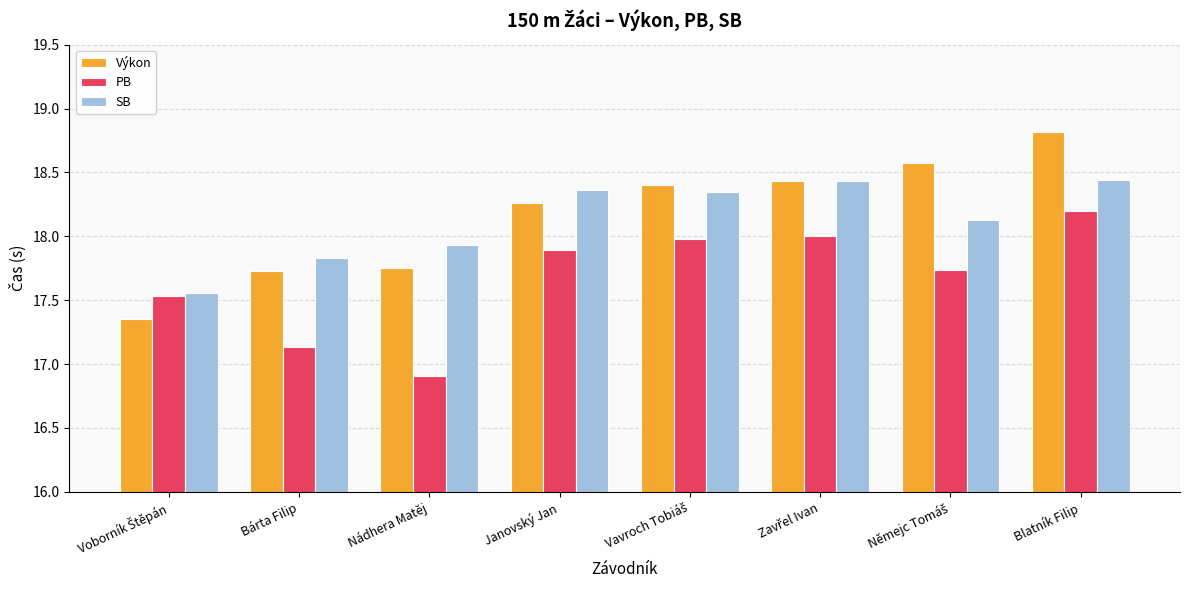

What are all the series names shown in the legend?

Výkon, PB, SB